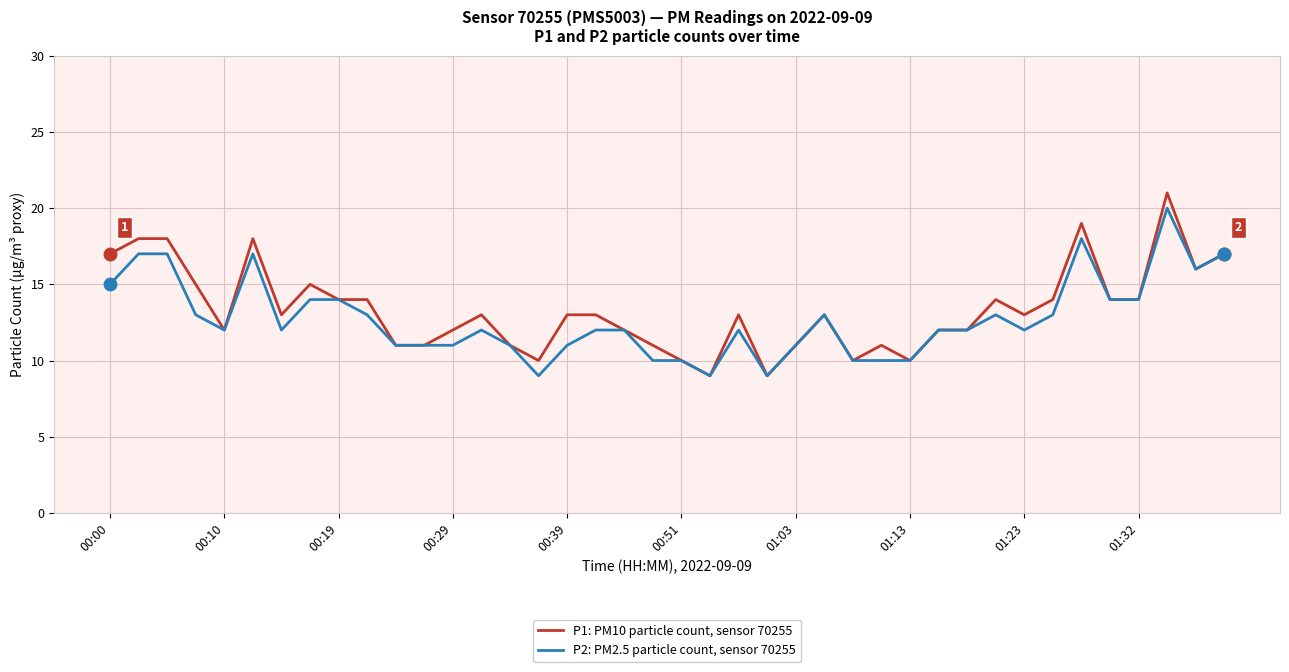

What is the difference between the second highest and second lowest values in the P2: PM2.5 particle count, sensor 70255 series?

9